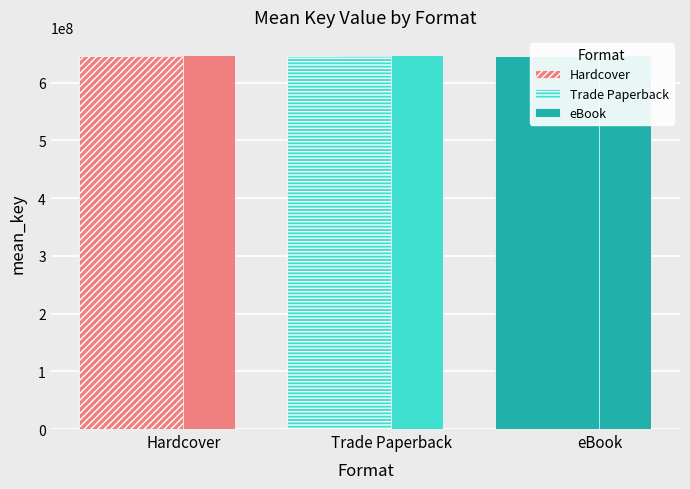

At 6, list the series in order from smallest to largest.

Hardcover, Trade Paperback, eBook